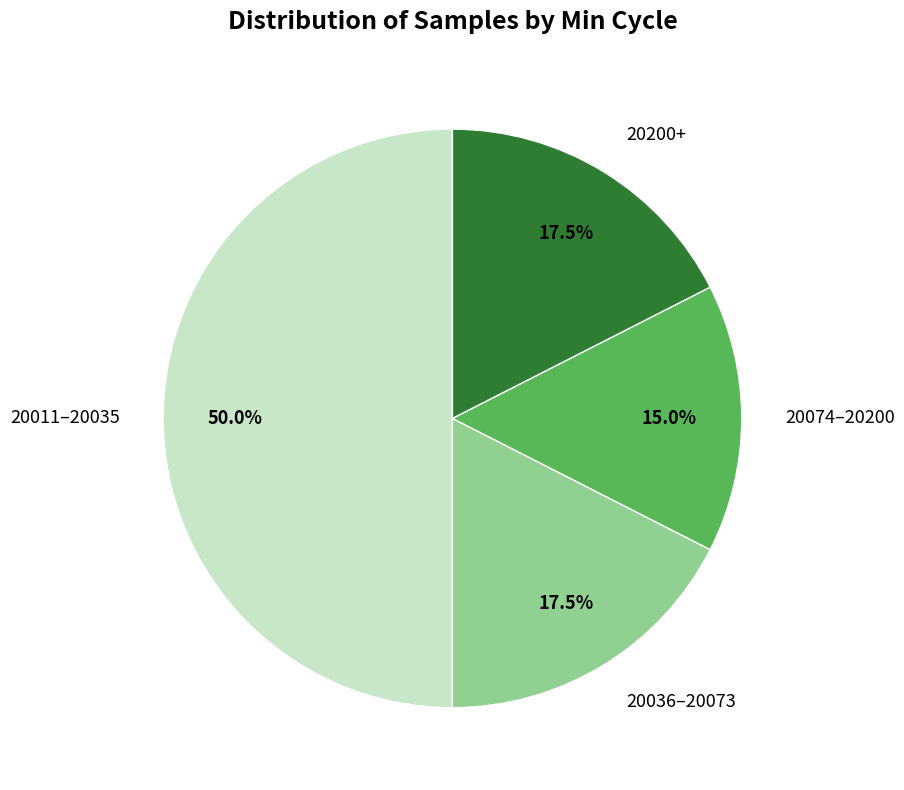

Which category has the biggest portion of the pie?

20011–20035